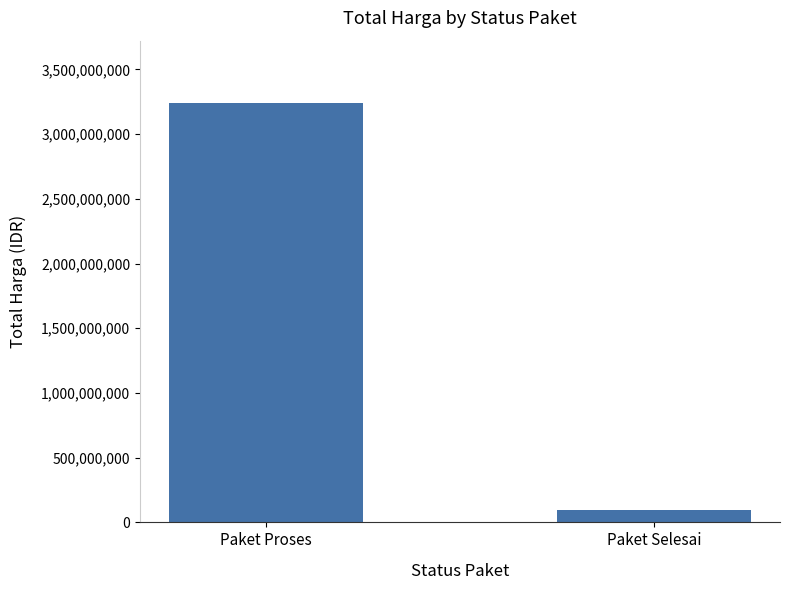

What is the difference between the maximum and minimum values?

3138432500